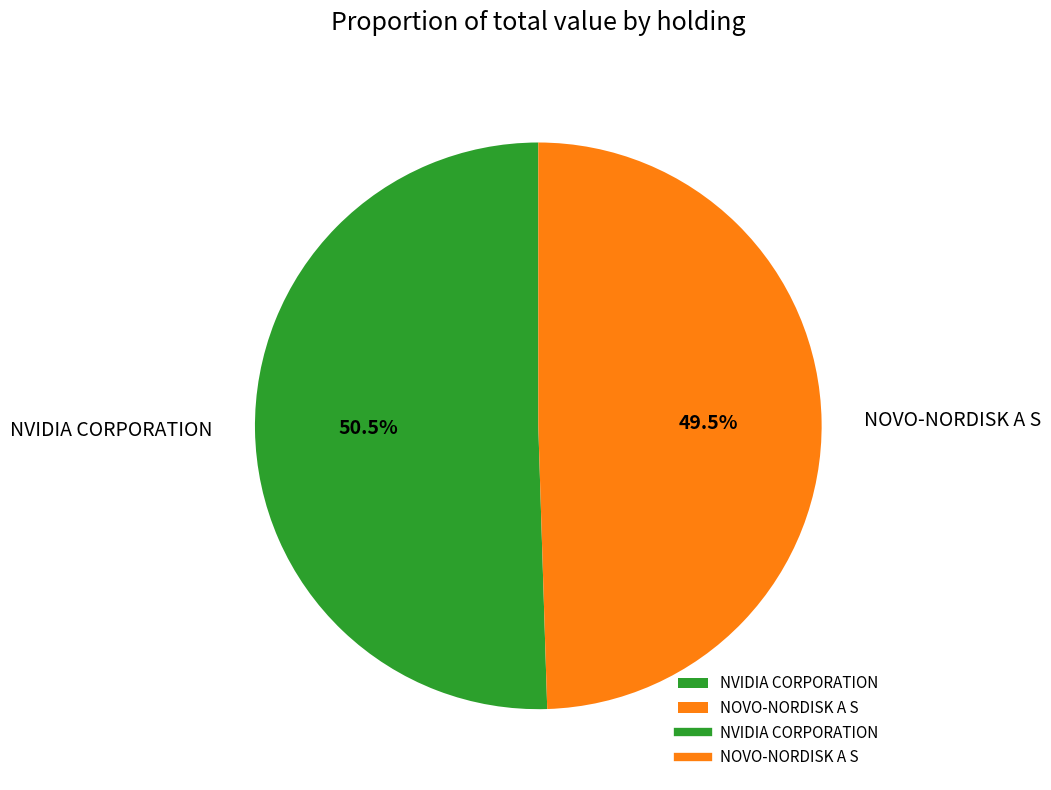

Count the number of slices in the pie.

2